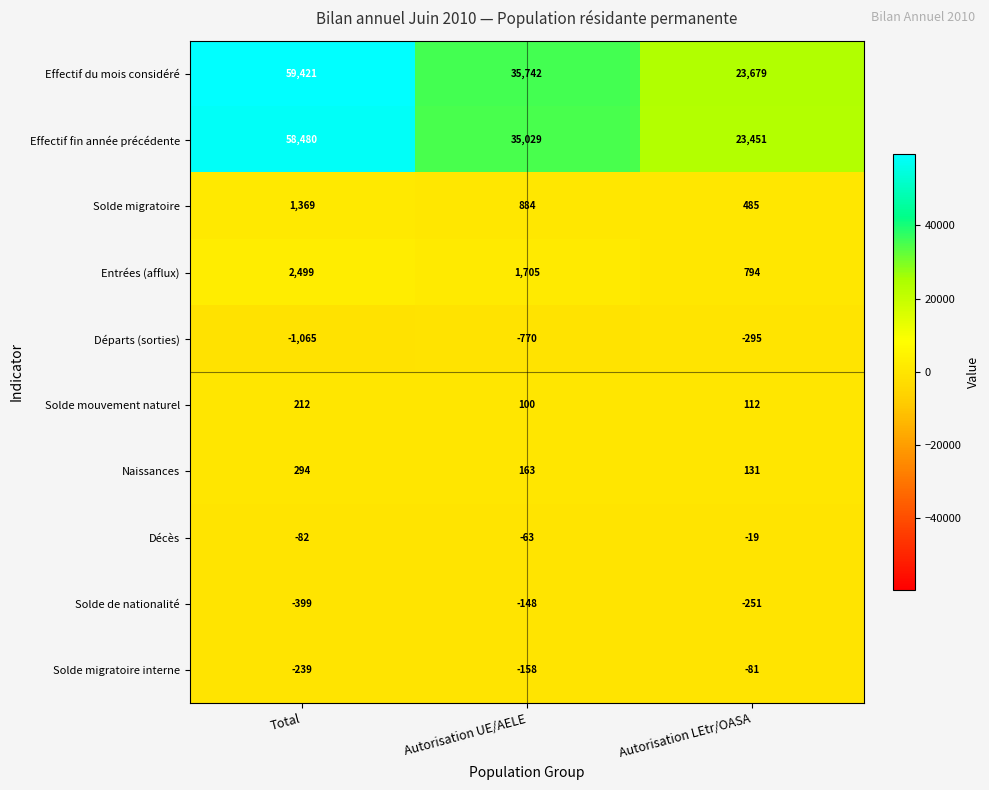

Which label corresponds to the smallest value in the chart?

Total